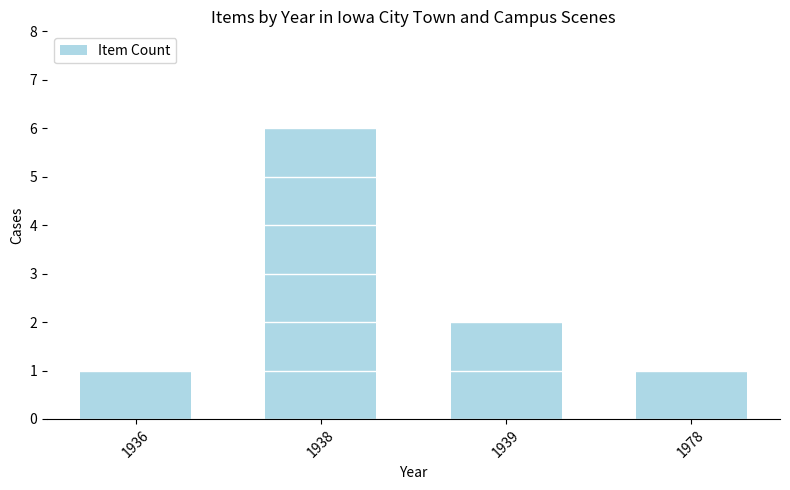

What is the value of the 1st bar from the left?

1